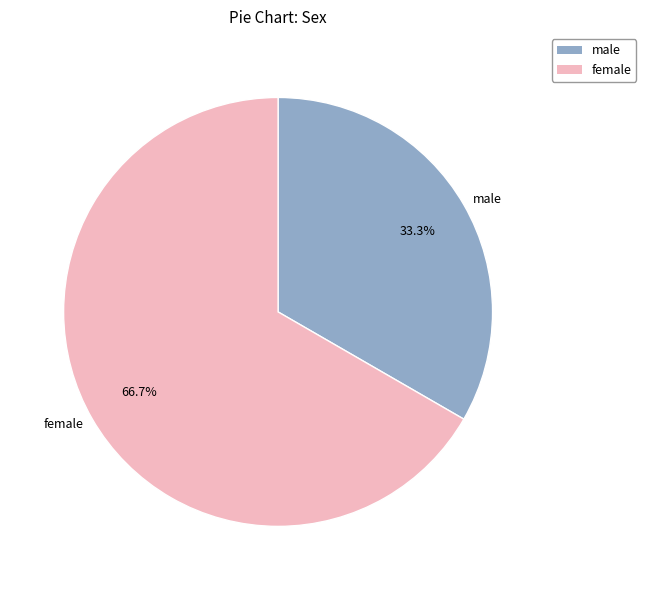

Do male and female together represent more than half of the pie?

Yes